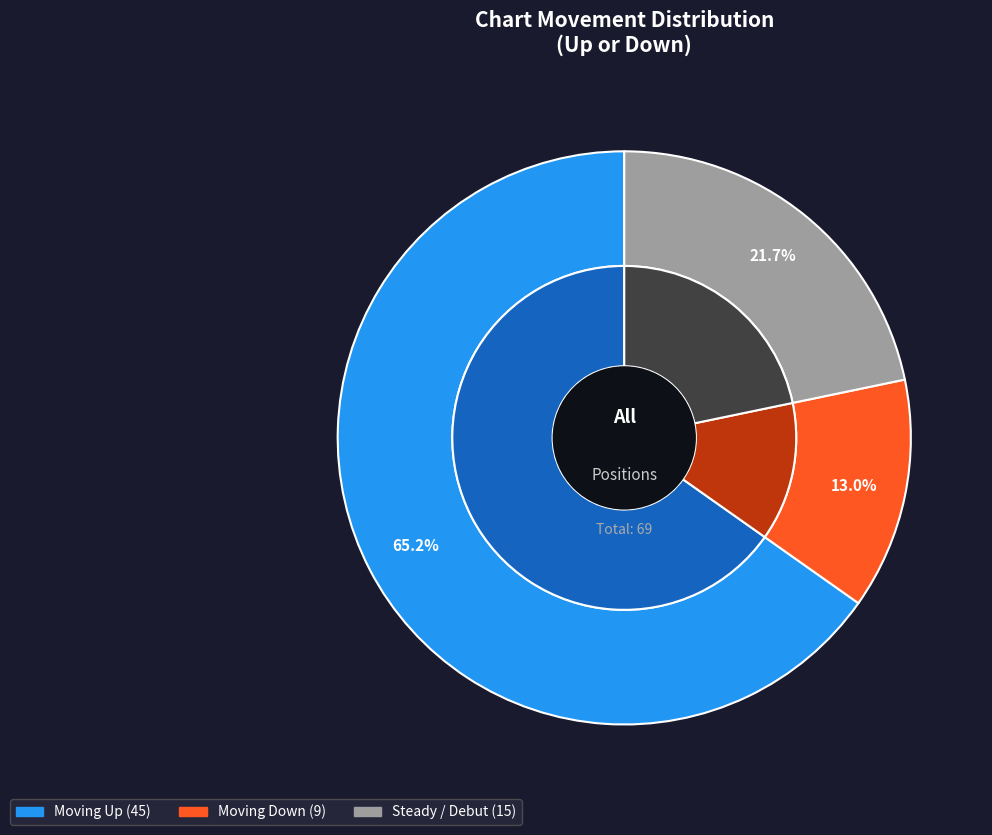

What is the change in value from up to -?

-30